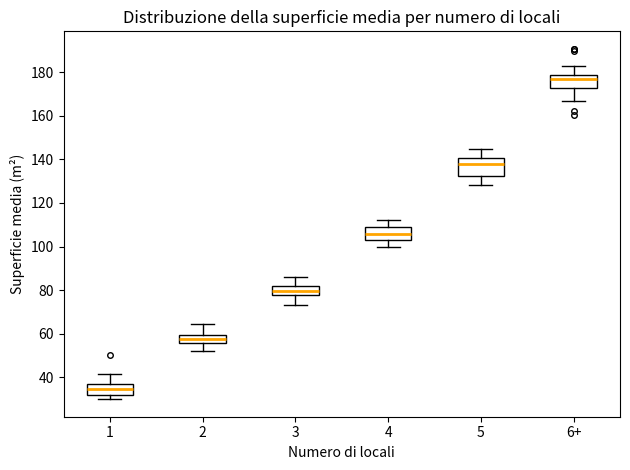

Which box has the highest median line?

6+